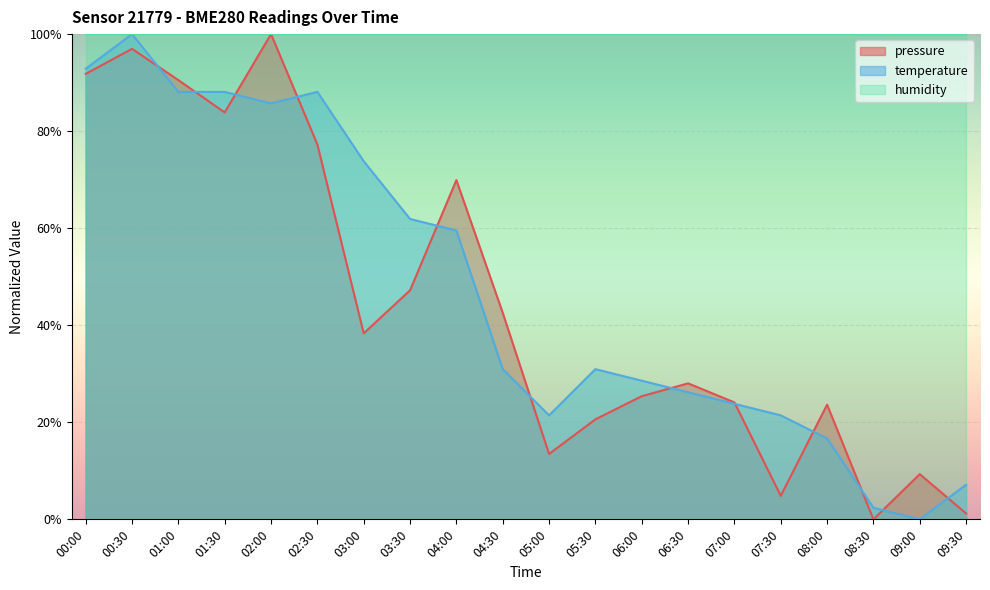

Where does the temperature series first go above 30?

00:00